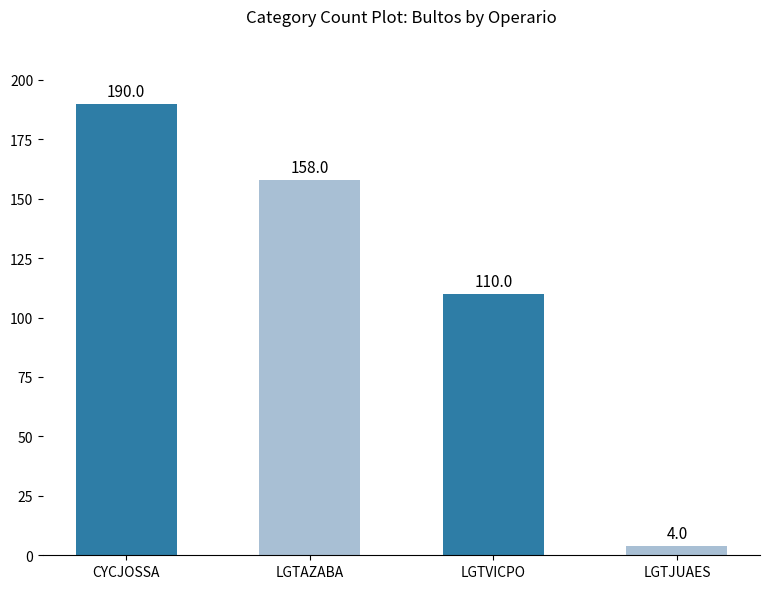

What is the greatest value displayed?

190